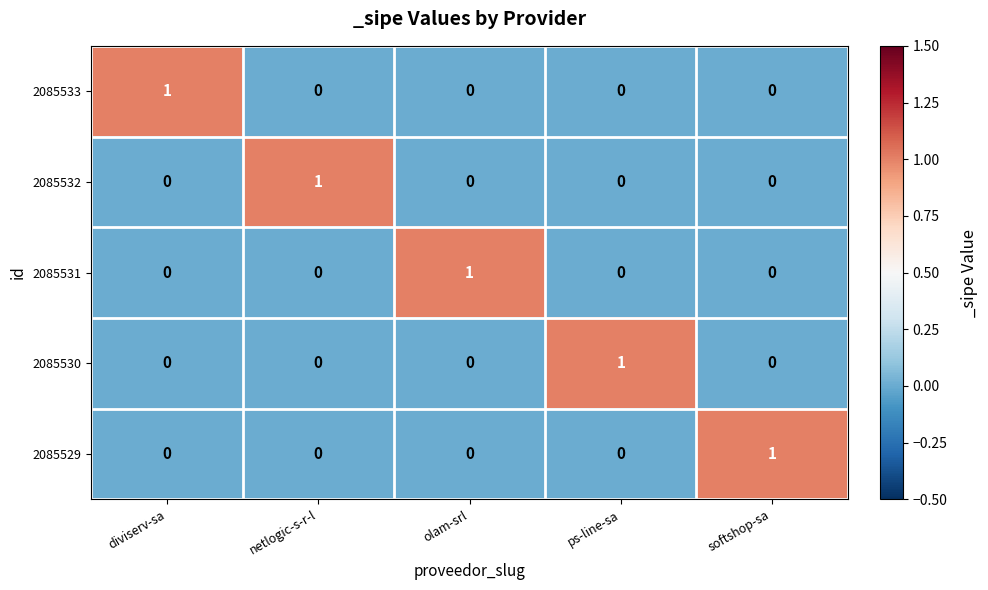

How many series are shown in this chart?

5